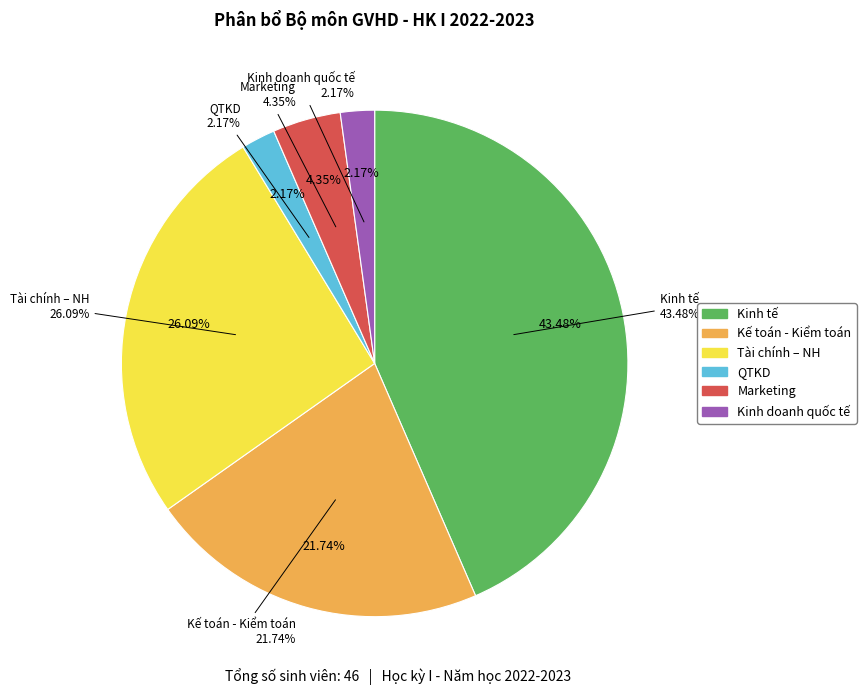

Combined, what portion of the pie is QTKD and Kế toán - Kiểm toán?

23.9%